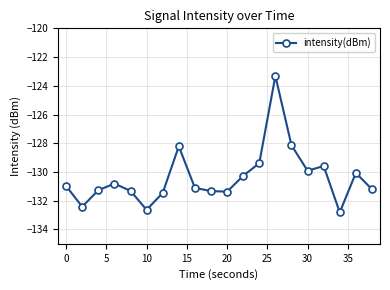

What is the smallest value displayed?

-132.8